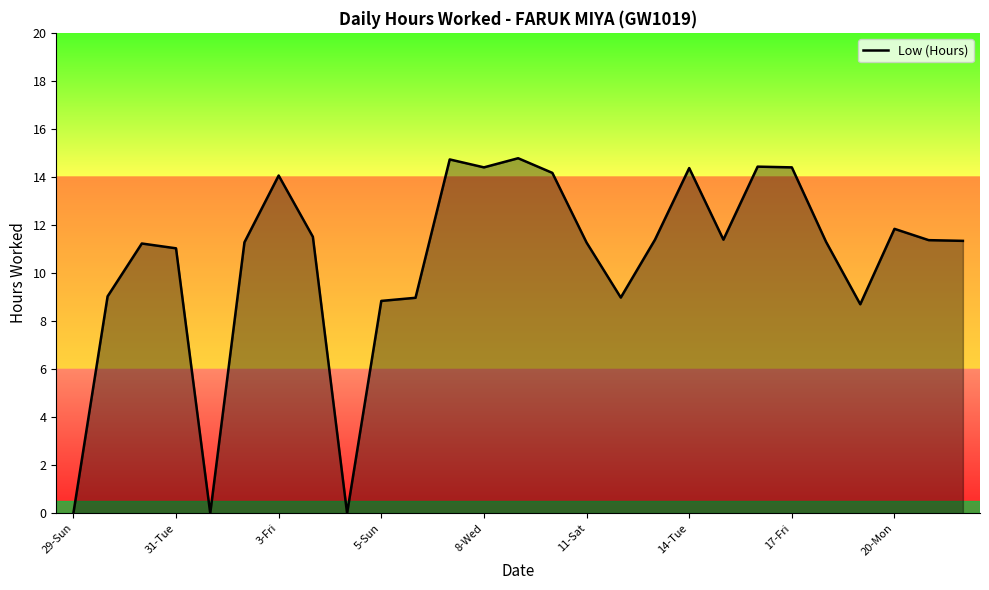

What is the maximum value shown in the chart?

14.8